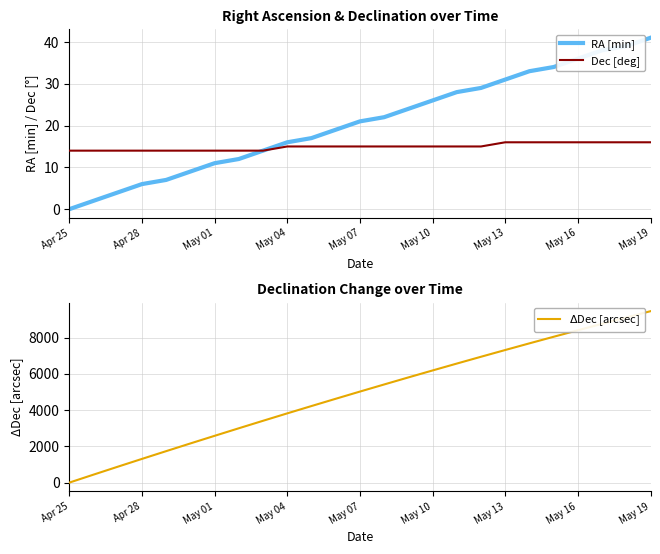

What is the difference between the $\Delta$Dec [arcsec] values at 14 and 18?

1512